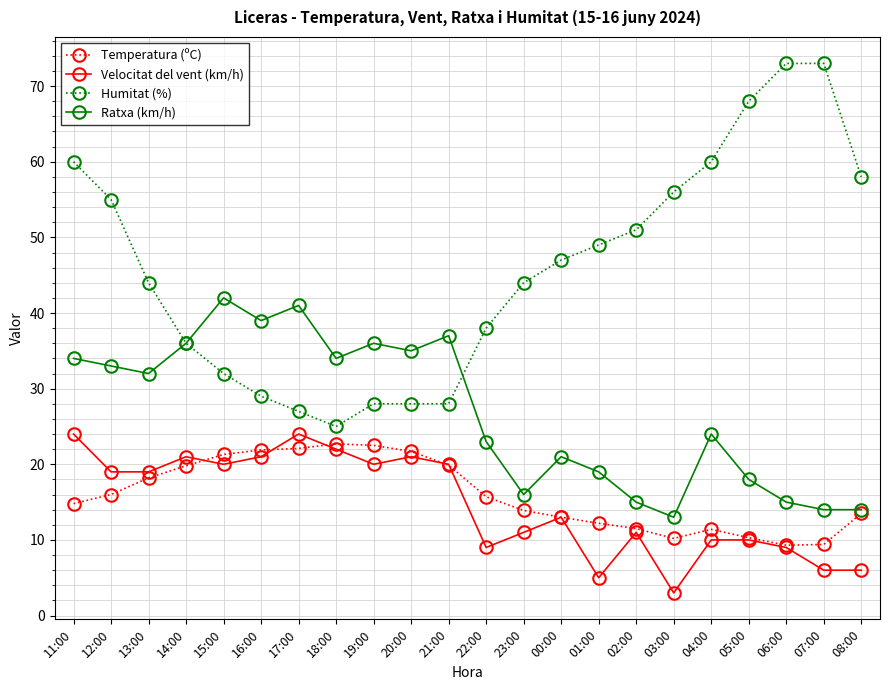

At which category is the sum across all series the highest?

11:00